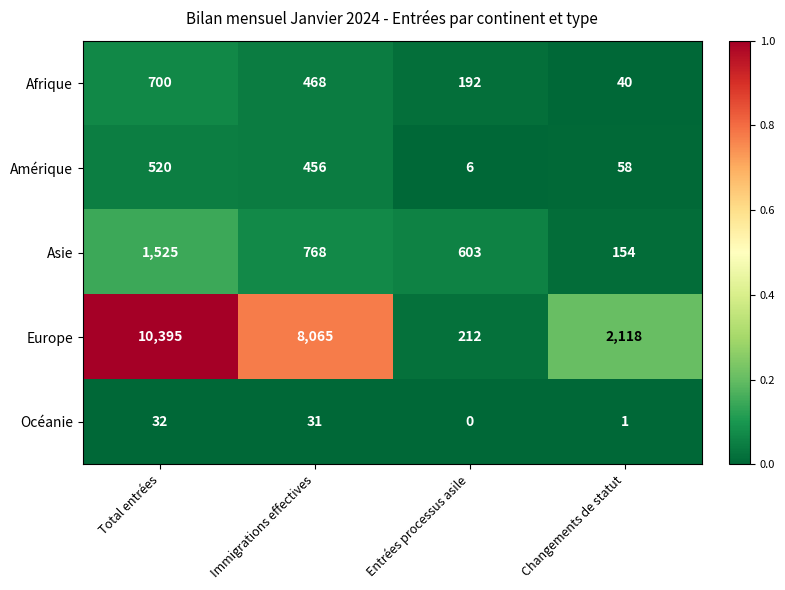

The value of Afrique at Changements de statut is 27. True or false?

False